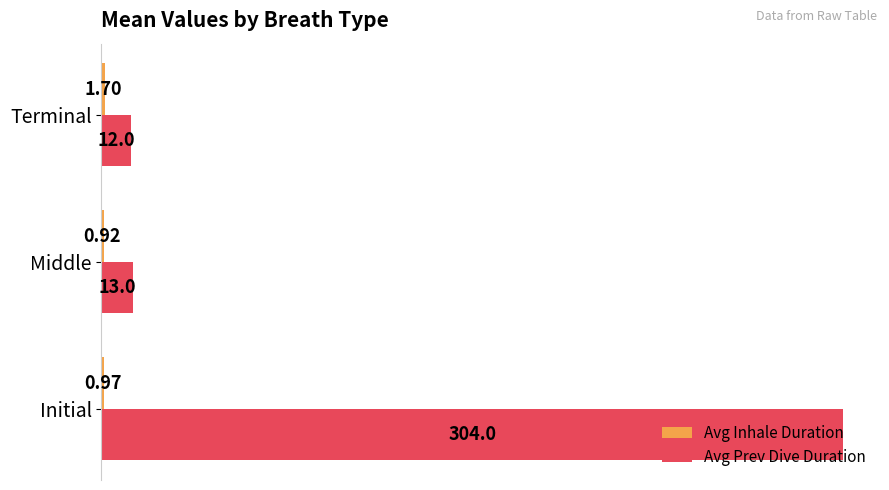

At which category does the chart reach its peak across all series?

Initial